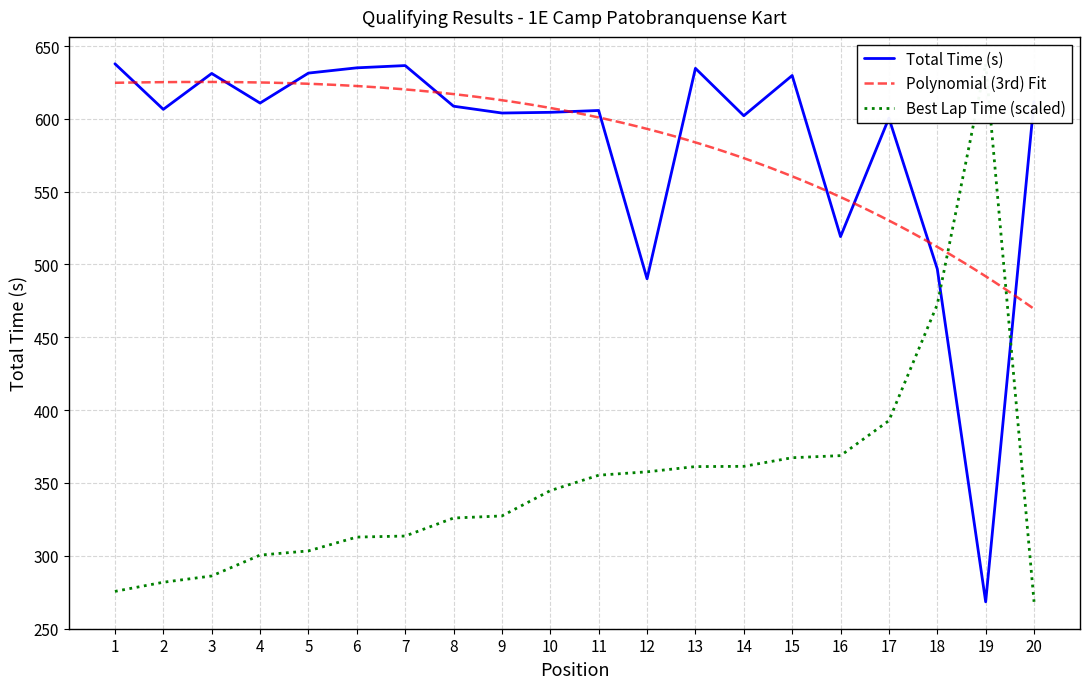

Which category has the lowest value in the Total Time (s) series?

19